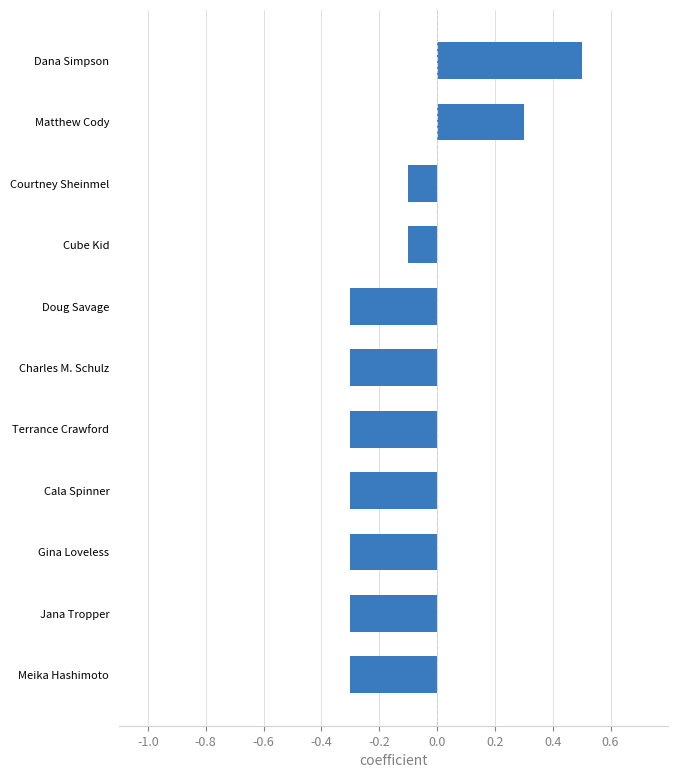

What is the minimum value shown in the chart?

-0.3